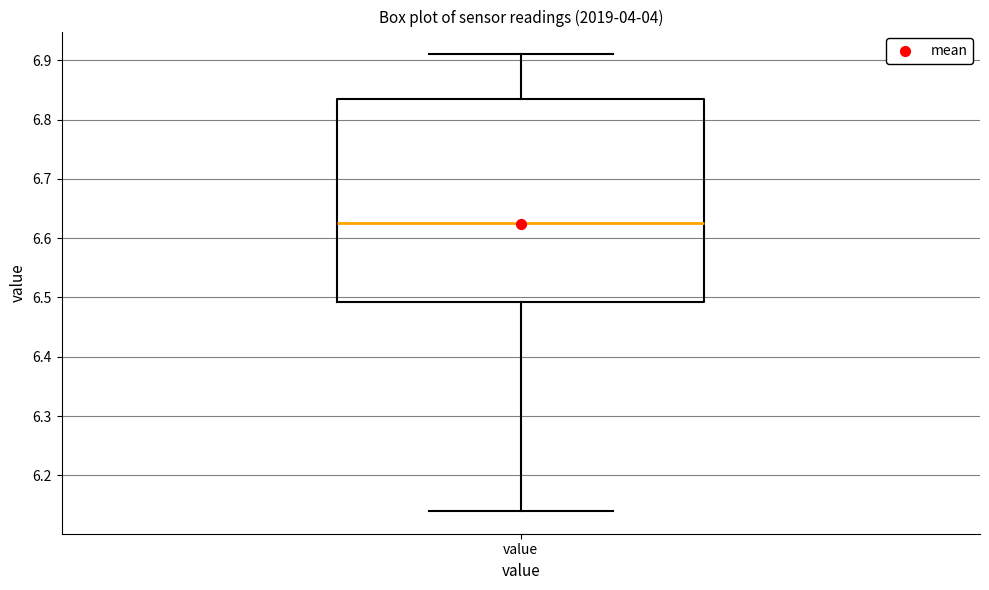

Transcribe this box plot: give where the median line is, the range the box spans, and where the two whiskers end, as read against the y-axis. The values are not printed on the chart, so give them approximately, as read against the axis.

median 6.63, box 6.49 to 6.84, whiskers 6.14 to 6.91